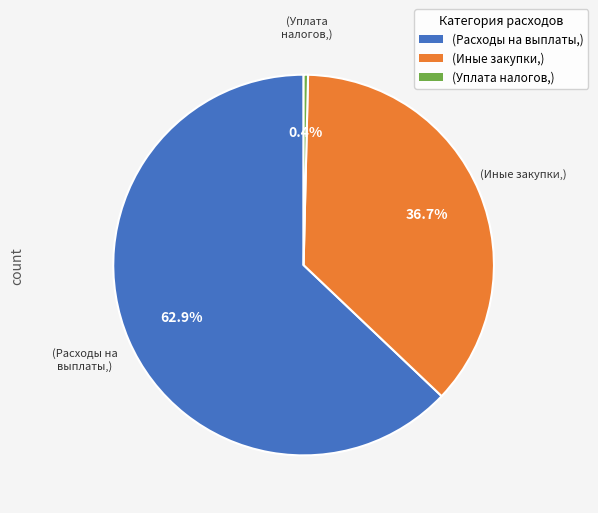

Does any single category account for the majority?

Yes